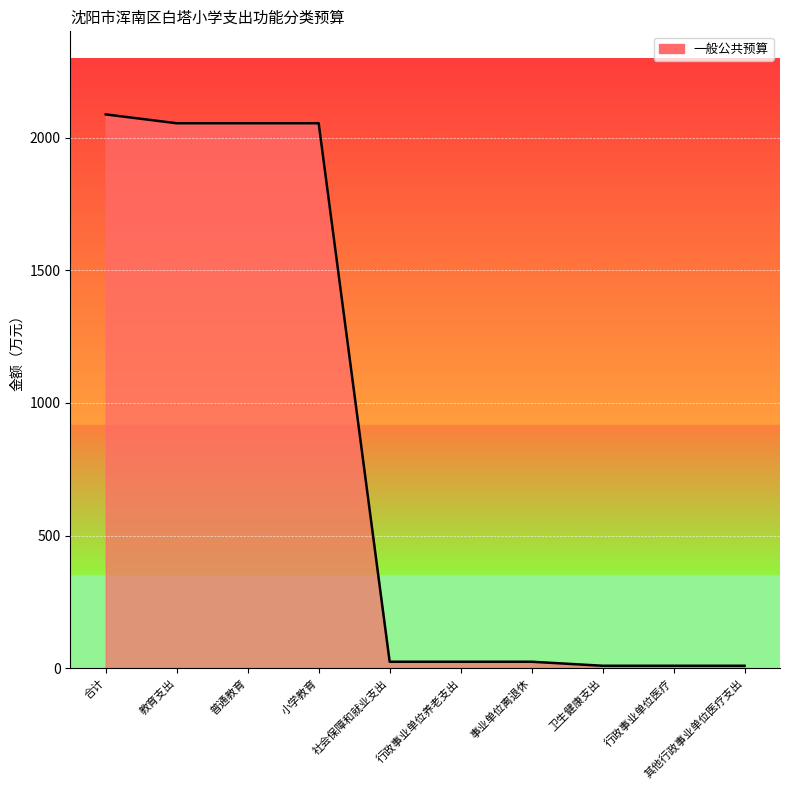

Which has a higher value, 教育支出 or 其他行政事业单位医疗支出?

教育支出